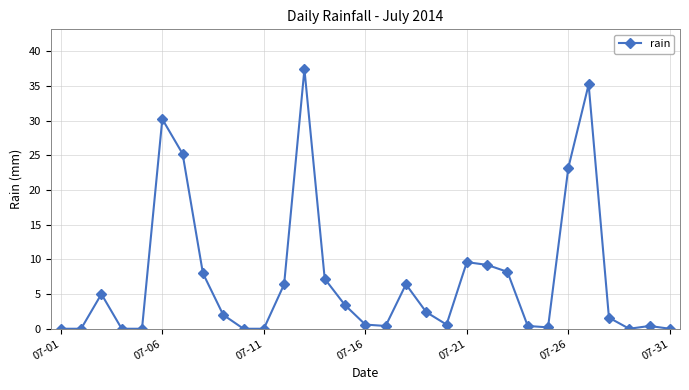

Does the chart have visible grid lines?

Yes